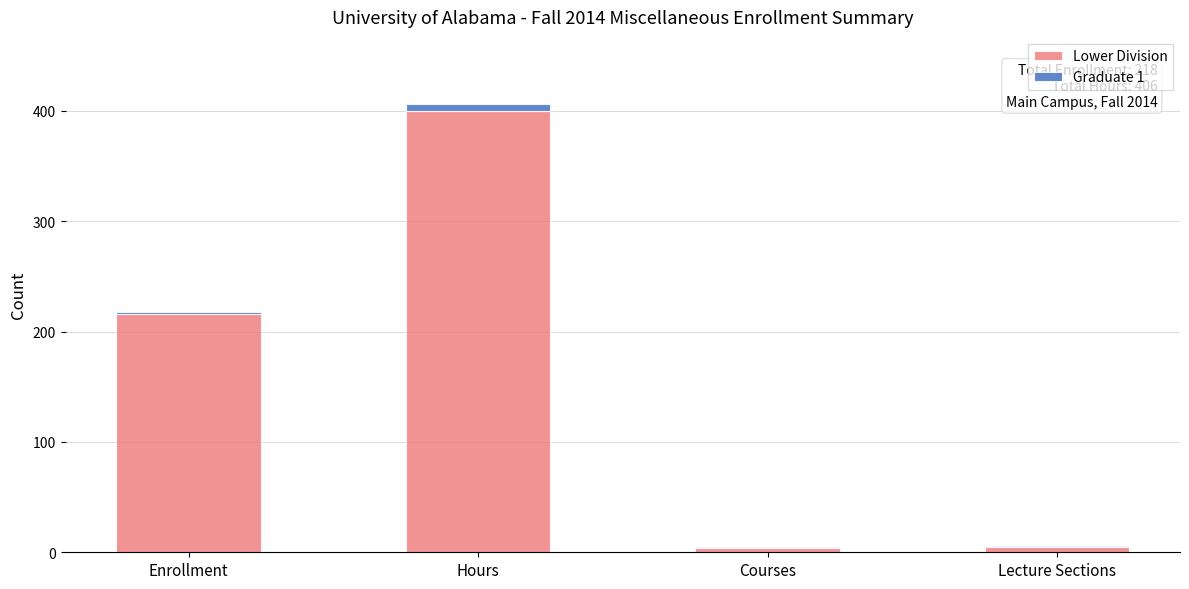

At which category is the sum across all series the highest?

Hours